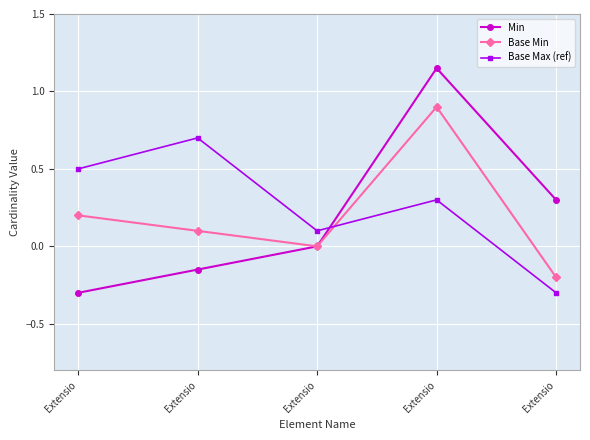

Is it true that Base Min equals -0.2 at Extensio?

True